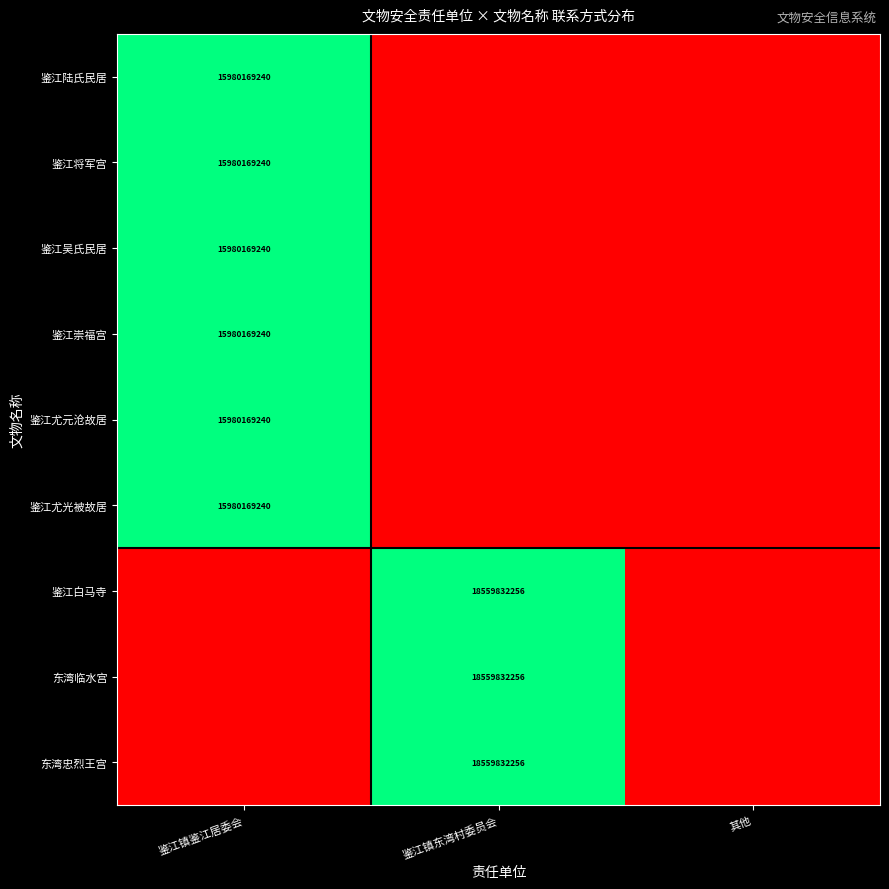

Is it true that 鉴江将军宫 equals 9111216511 at 鉴江镇鉴江居委会?

False